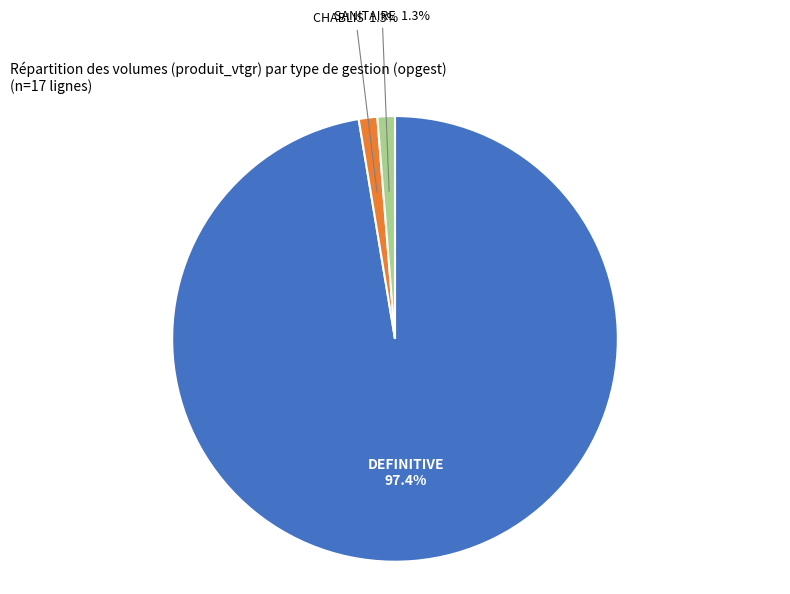

Is there any slice that represents more than half of the pie?

Yes